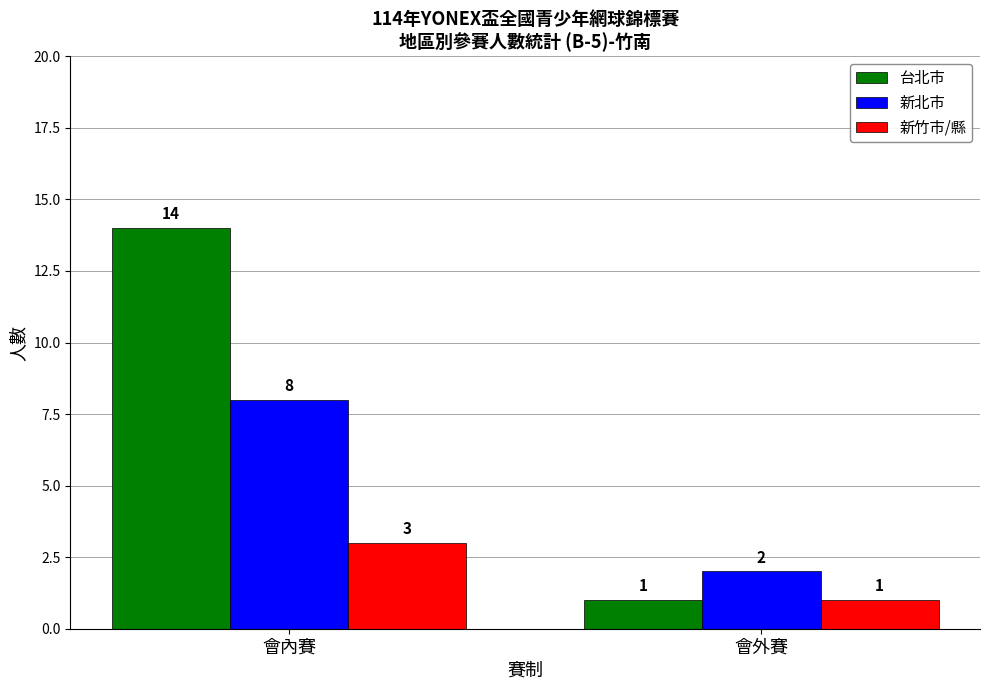

Between 會內賽 and 會外賽, which series saw the biggest shift?

台北市